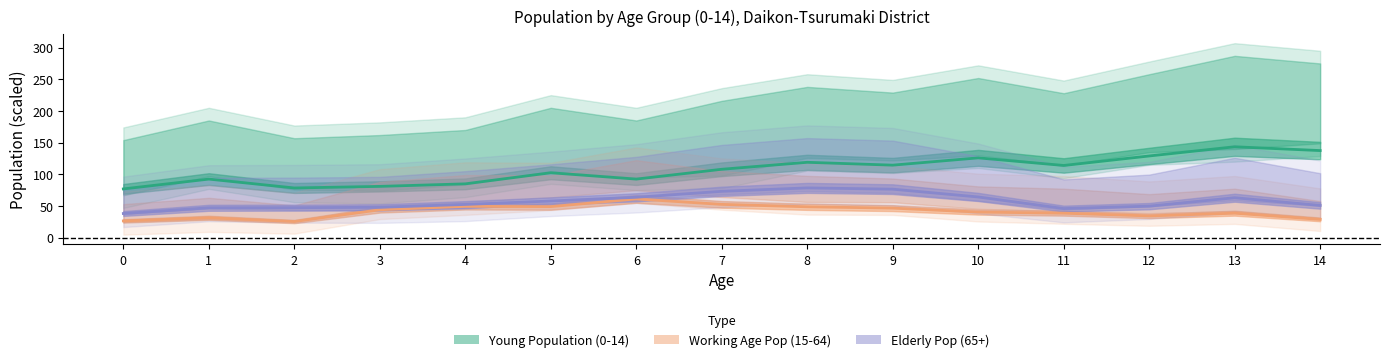

What is the difference between the highest and lowest values at 5?

105